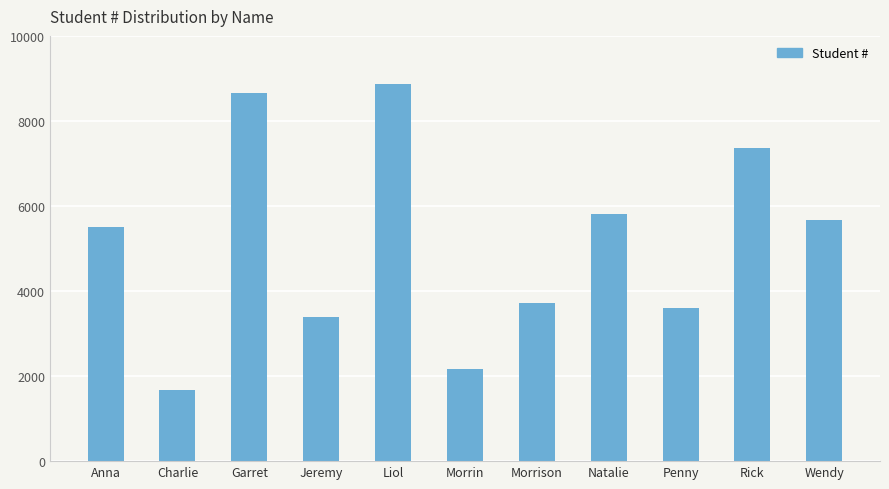

What is the change in value from Morrison to Rick?

+3638